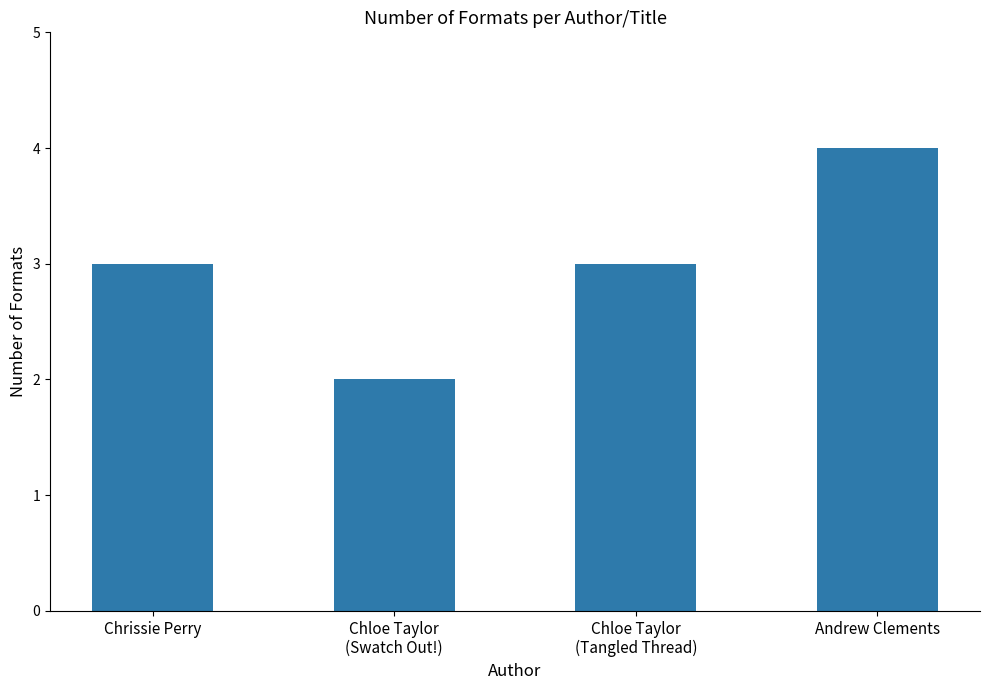

What position from the left is Andrew Clements?

4